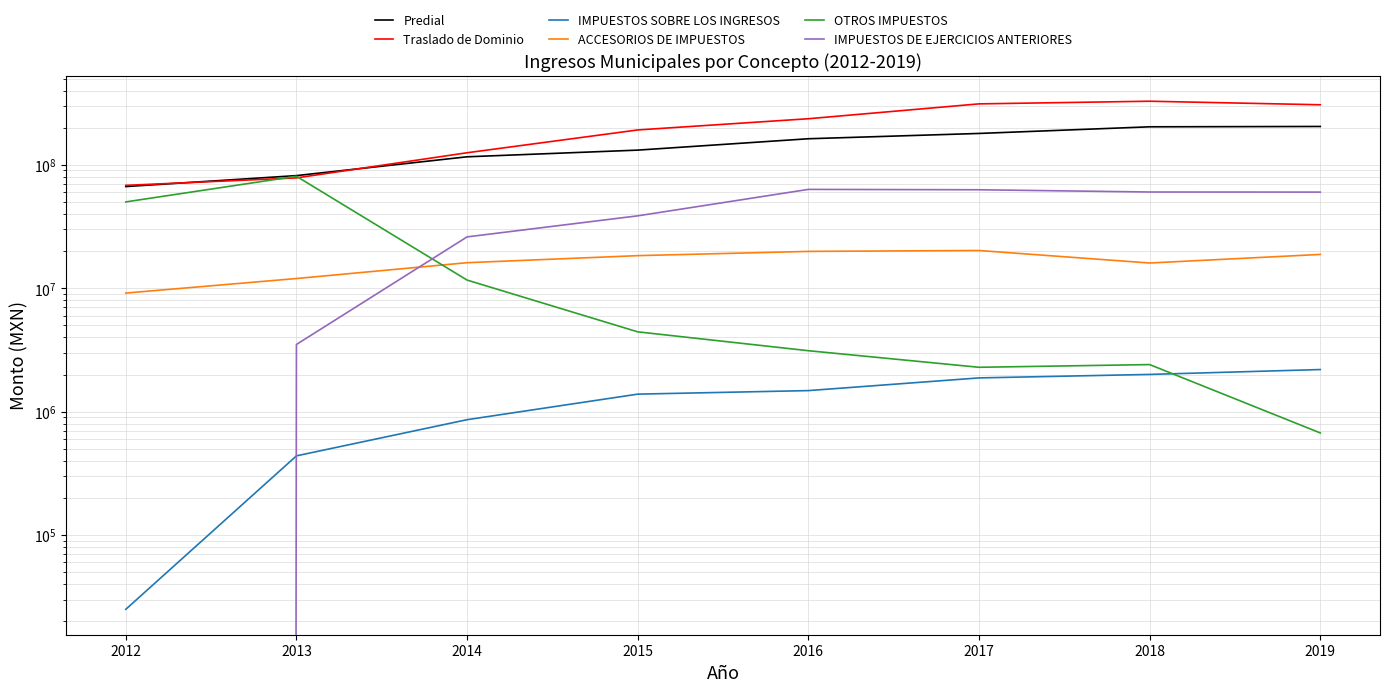

The value of Traslado de Dominio at 2019 is 306763227.0. True or false?

True